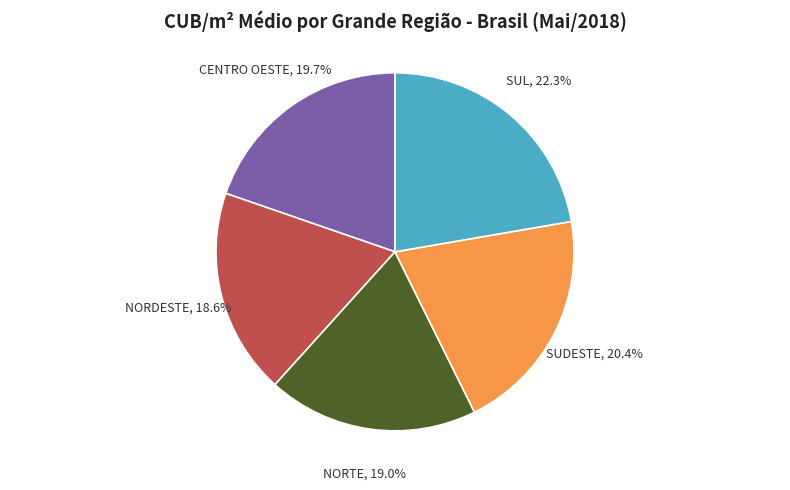

What is the largest slice in the pie chart?

SUL